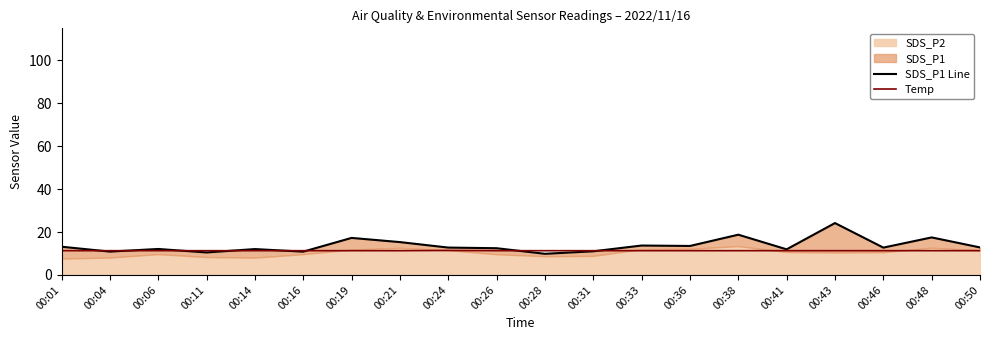

What is the total value across all series at 00:19?

28.6